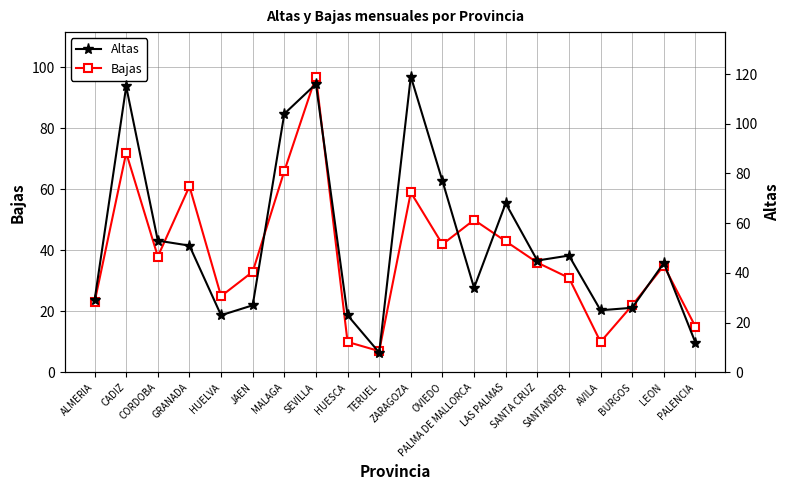

What is the difference between the second highest and minimum values in the Altas series?

108